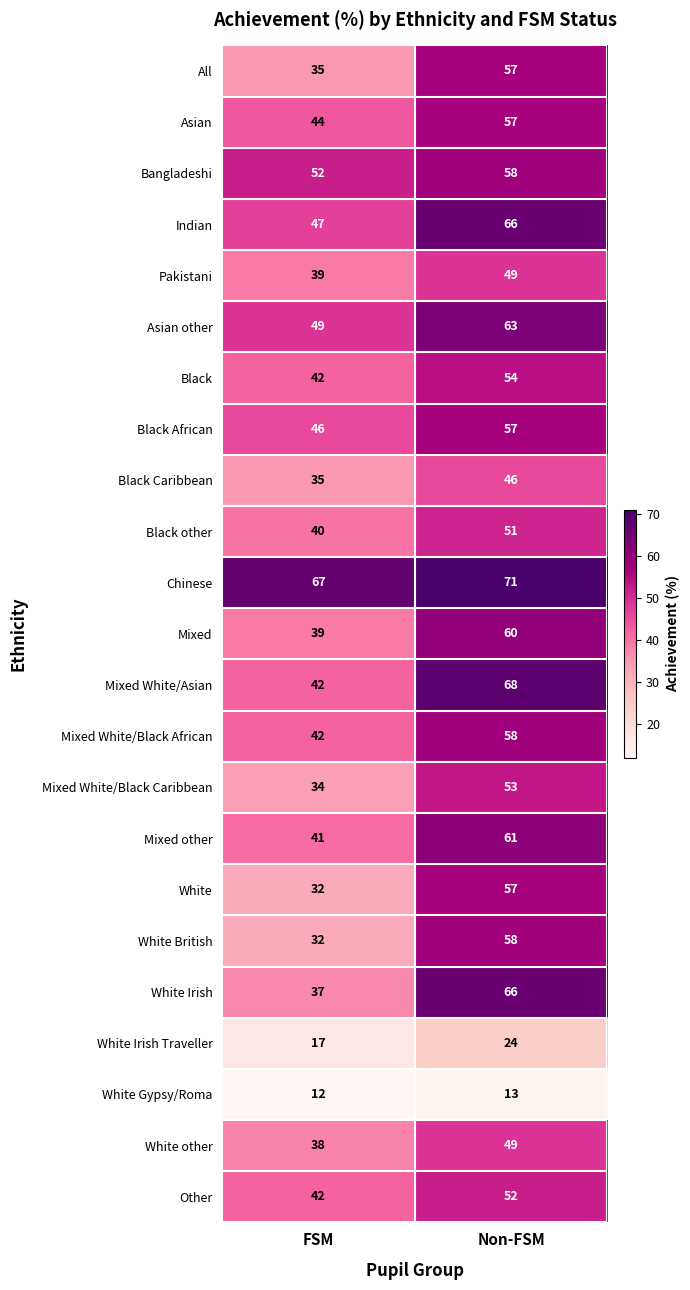

Rank the categories by Black other value from highest to lowest.

Non-FSM, FSM